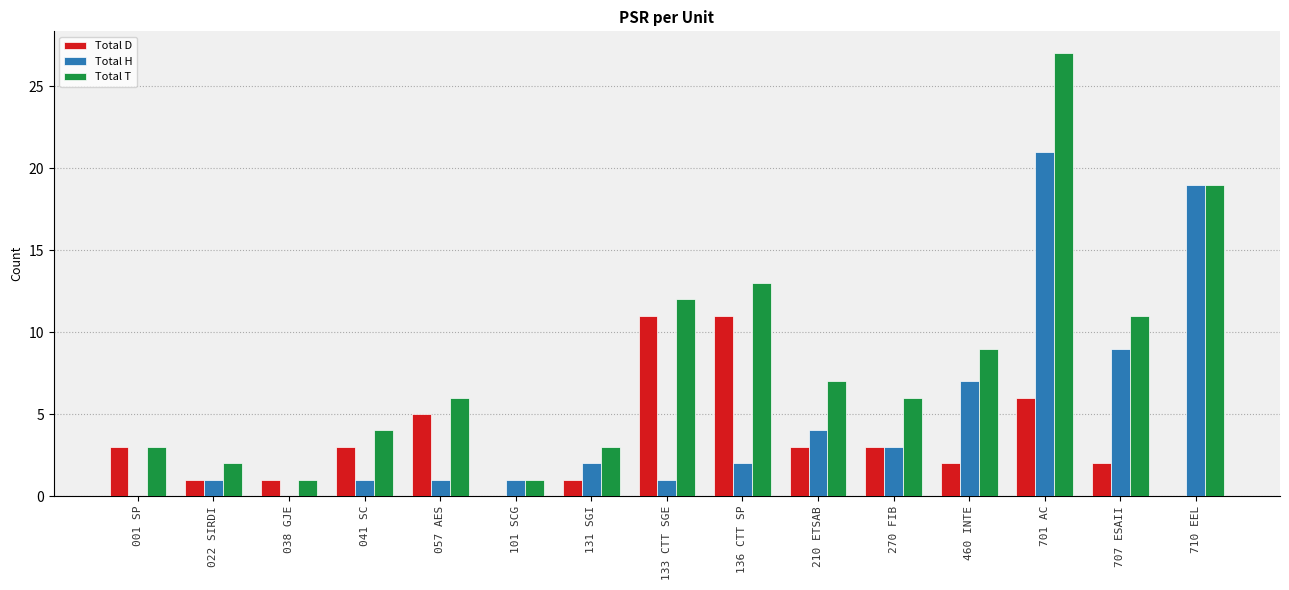

At which category is the sum across all series the highest?

701 AC